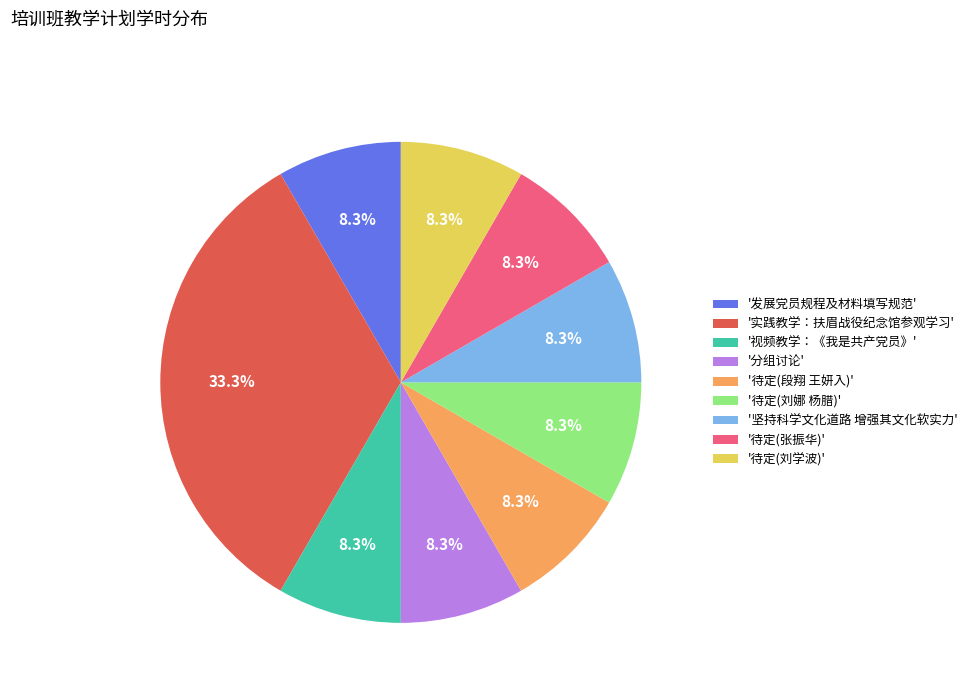

How many segments does this pie chart have?

9